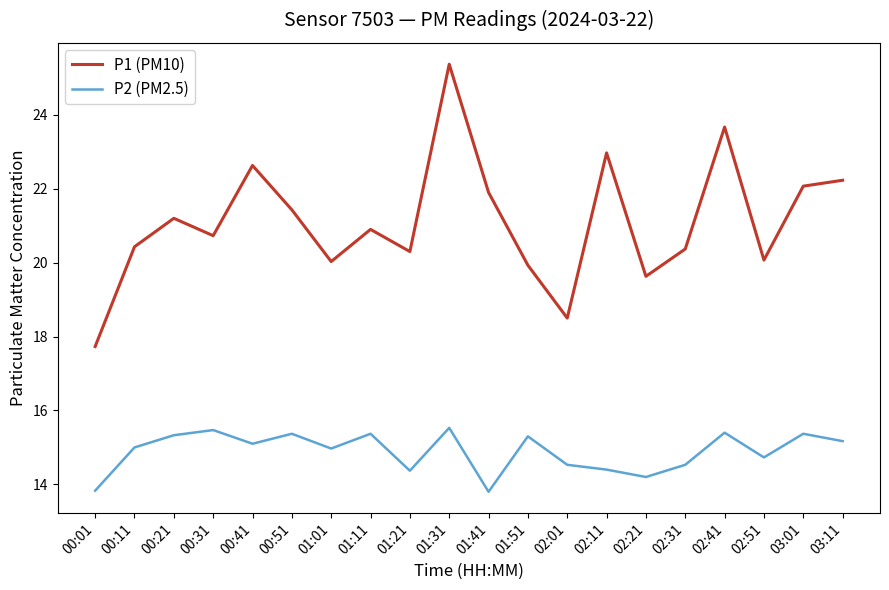

What position from the left is 02:41?

17